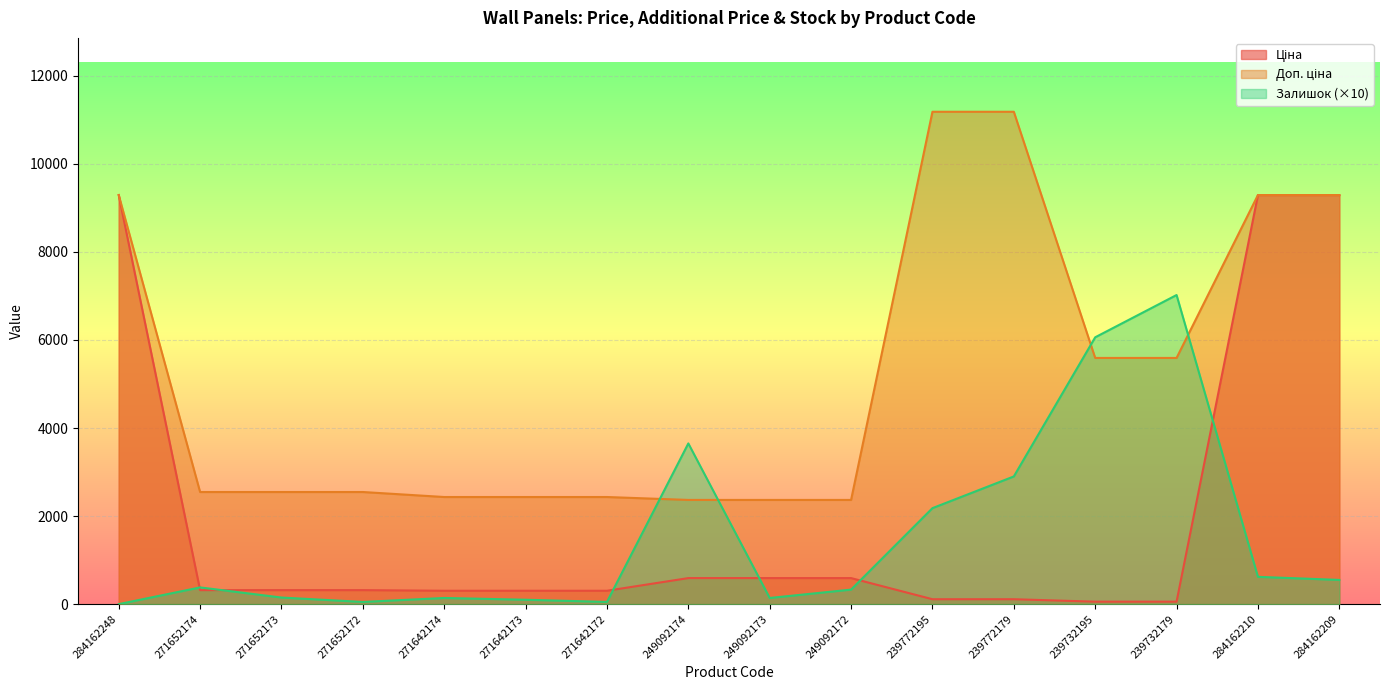

Which category has the lowest value in the Ціна series?

239732195